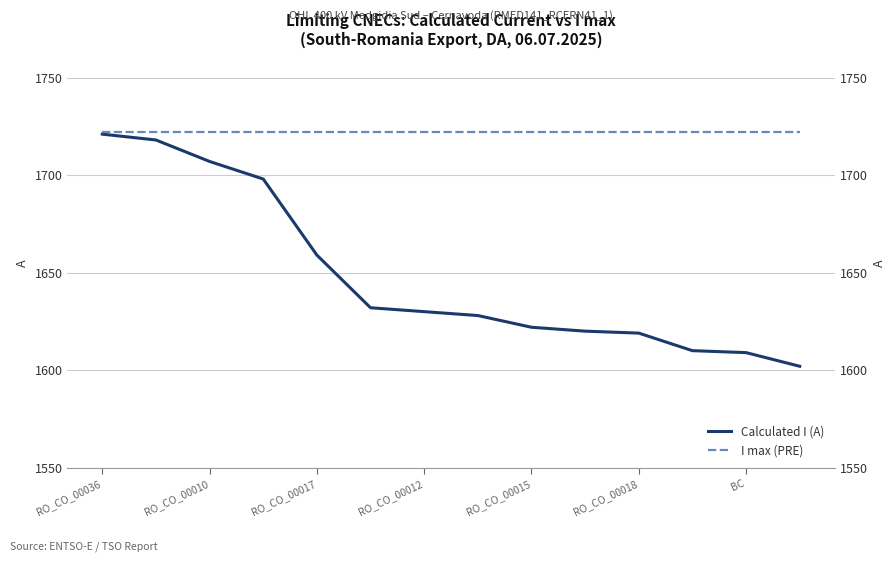

At RO_CO_00012, list the series in order from largest to smallest.

I max (PRE), Calculated I (A)